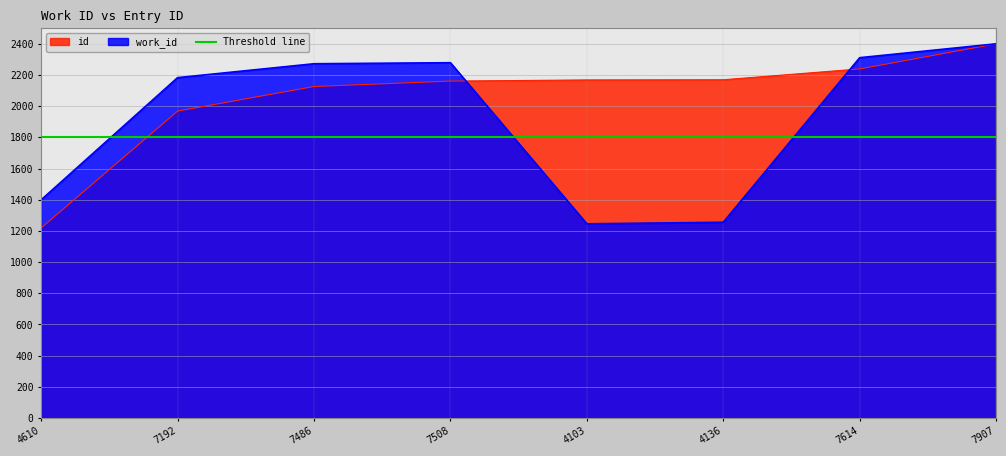

How many series are shown in this chart?

2